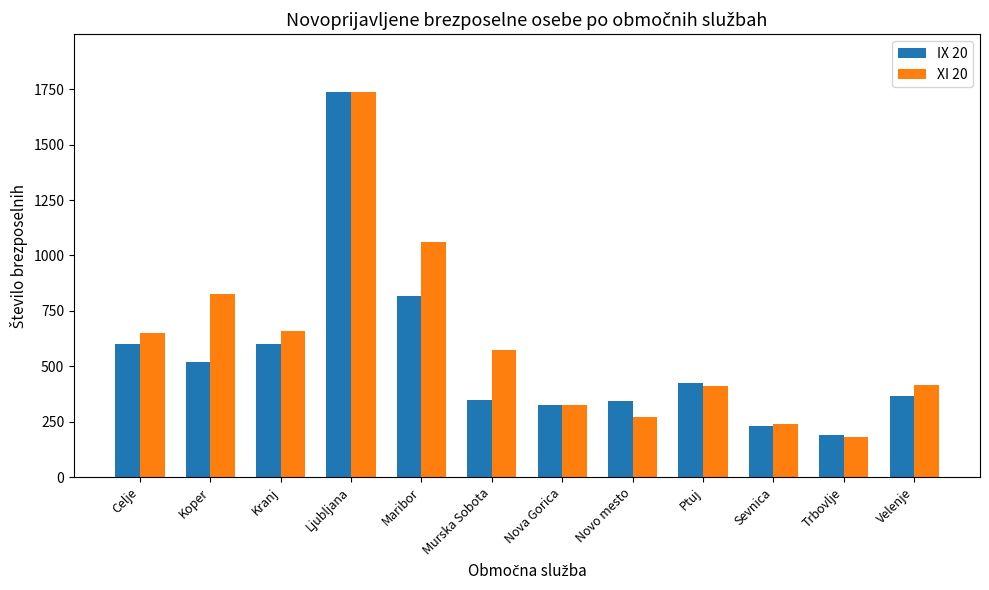

Which series has the largest total across all categories?

XI 20